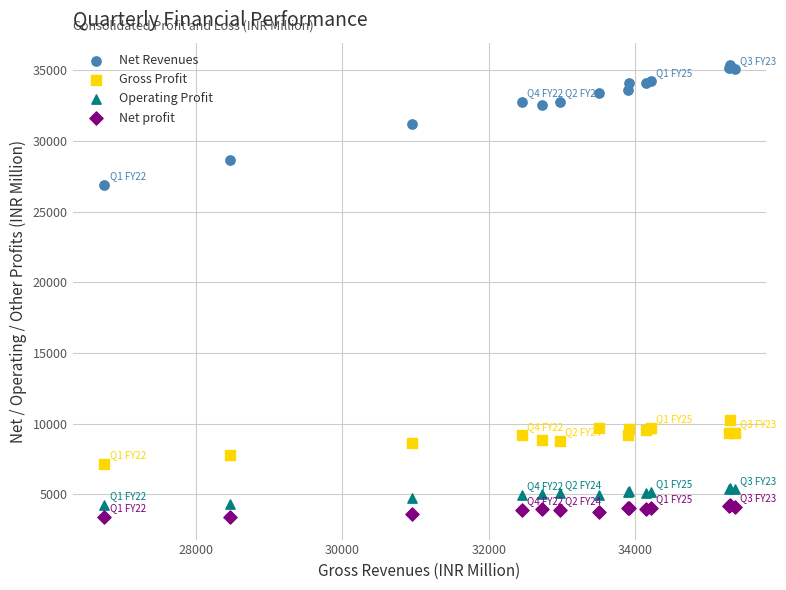

Which series contains the lowest Y value?

Net profit